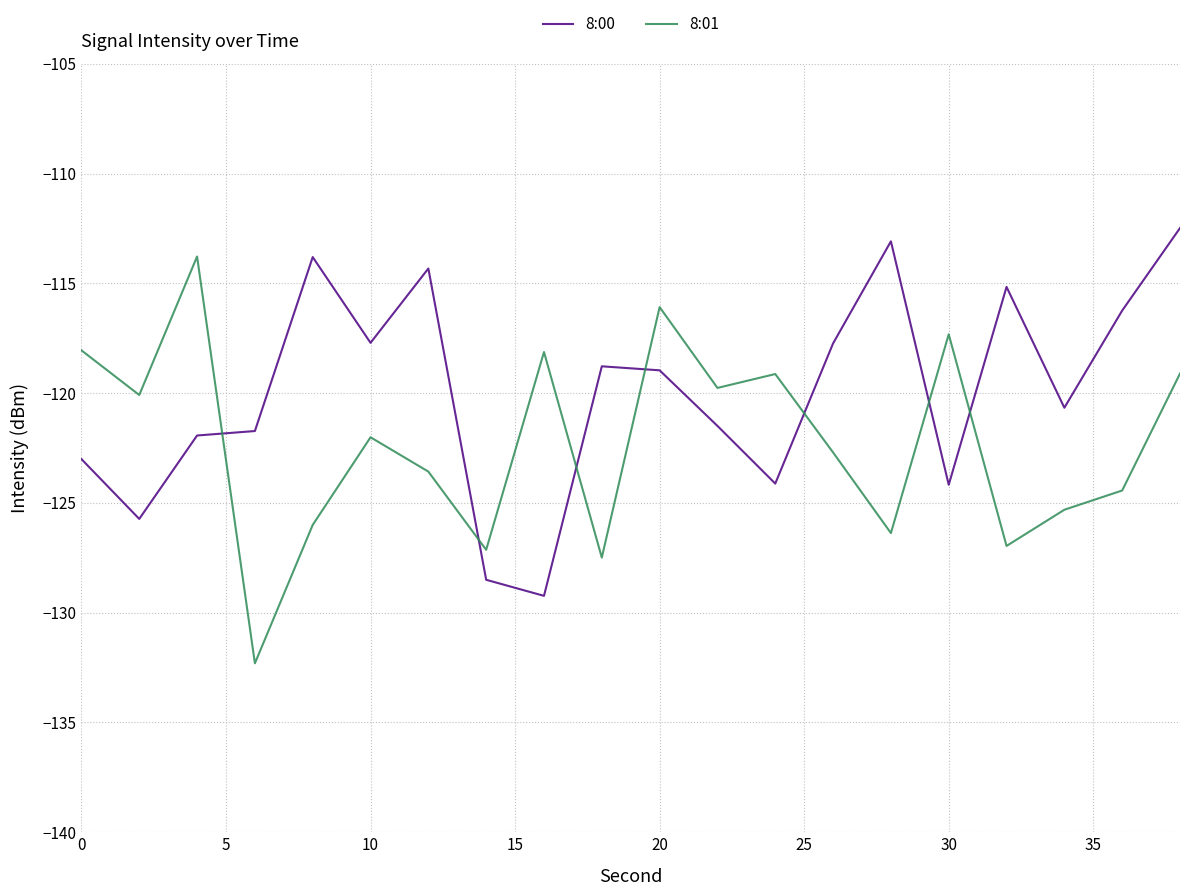

Which series has the largest total across all categories?

8:00